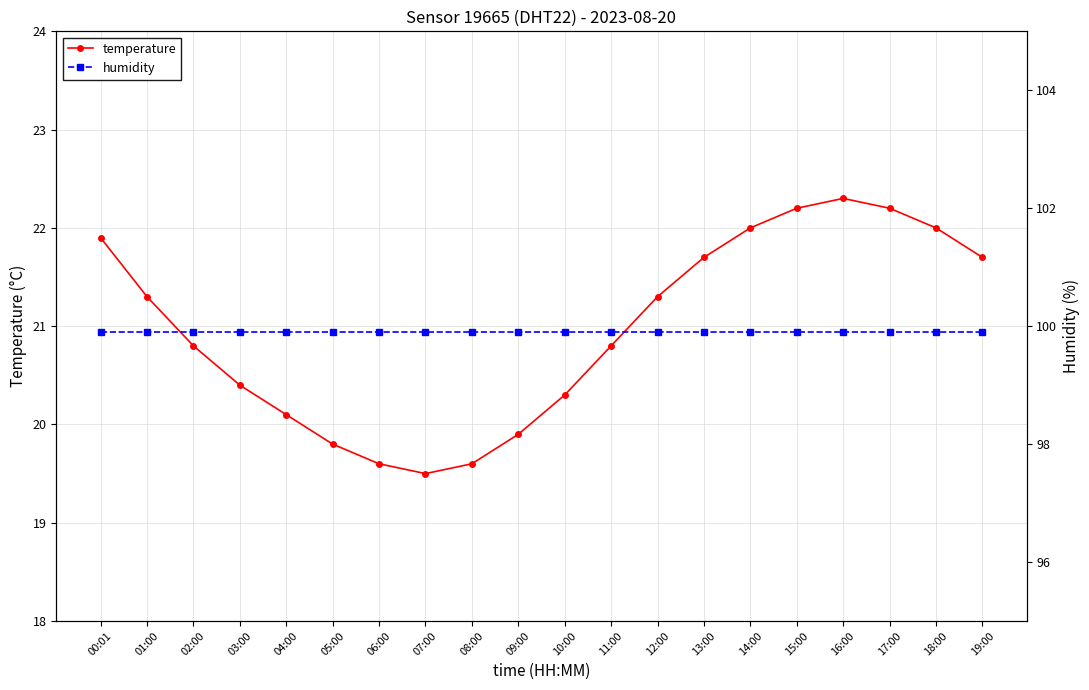

True or false: temperature and humidity cross at least once.

False